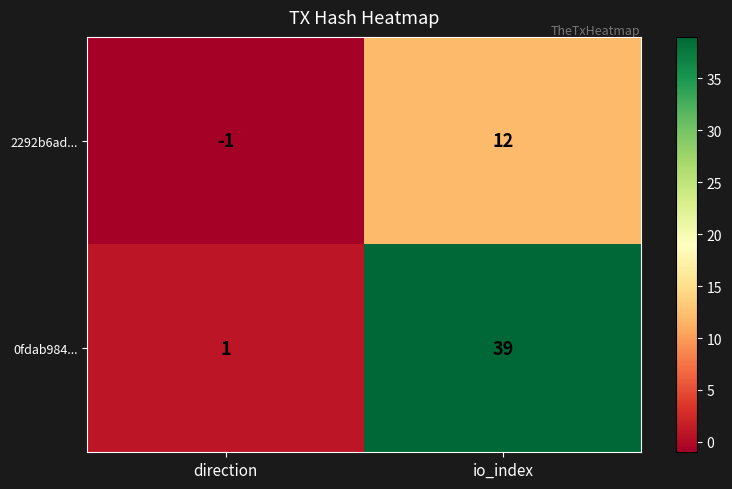

Which category has the highest value in the 2292b6ad... series?

io_index